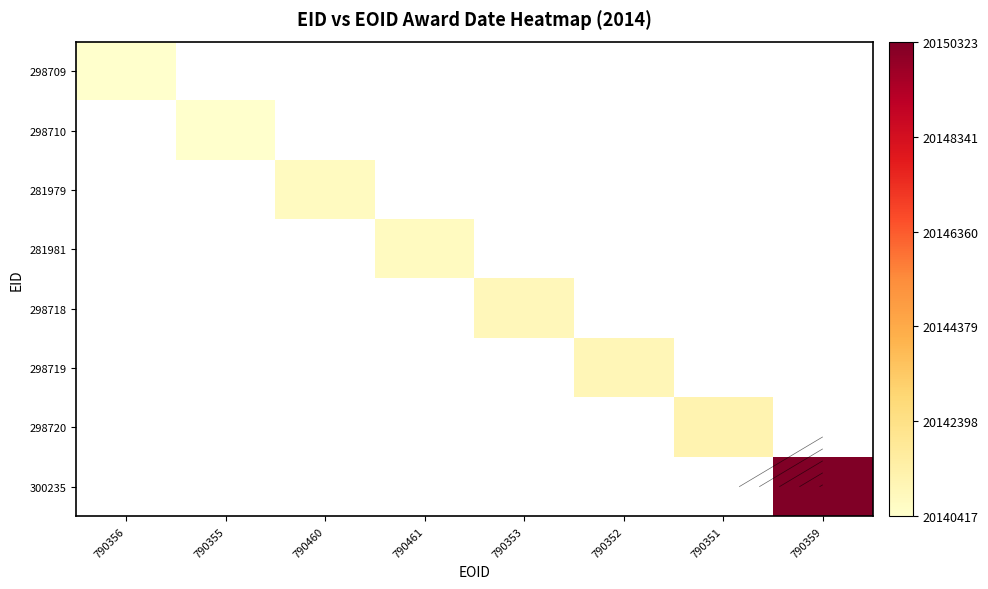

Count the number of data series in this chart.

8